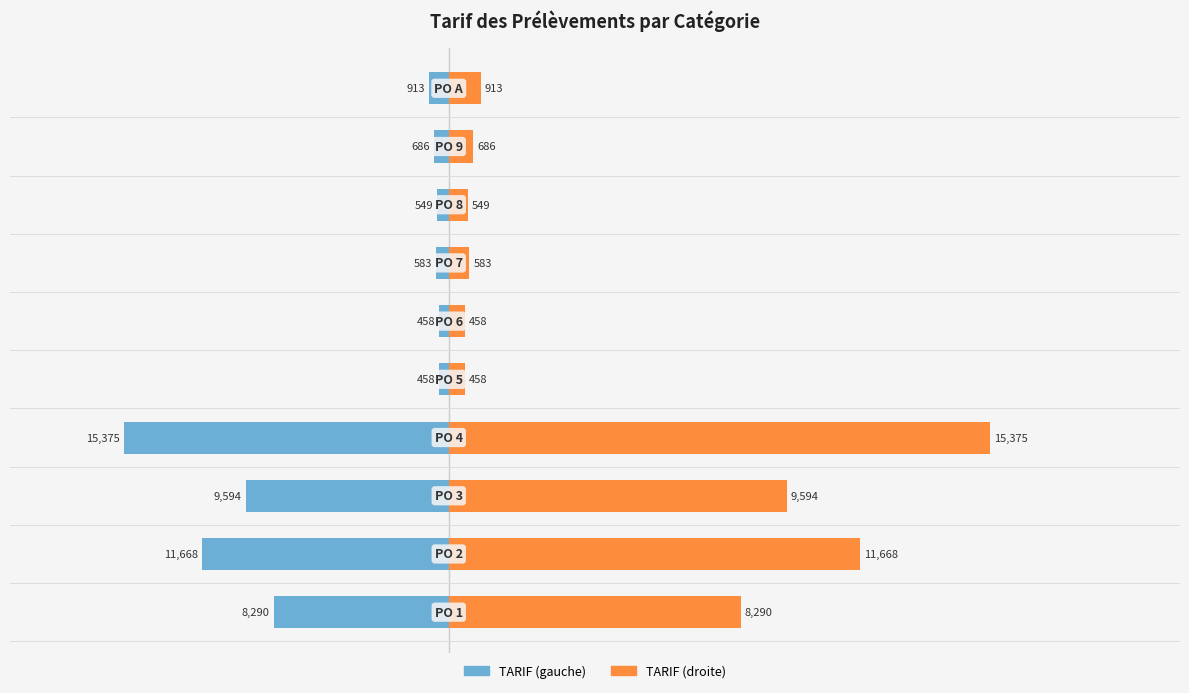

The TARIF (droite) series shows 3.6 at 9. True or false?

False